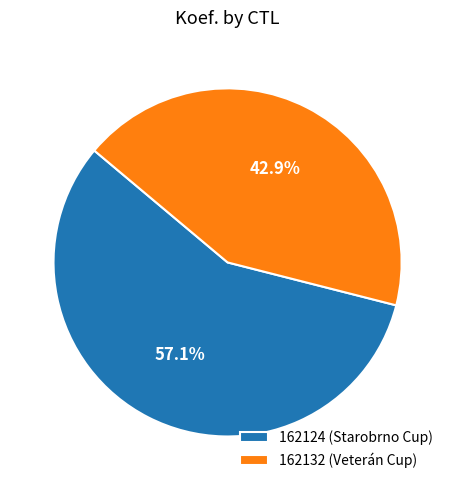

Rank the categories by value from highest to lowest.

162124, 162132